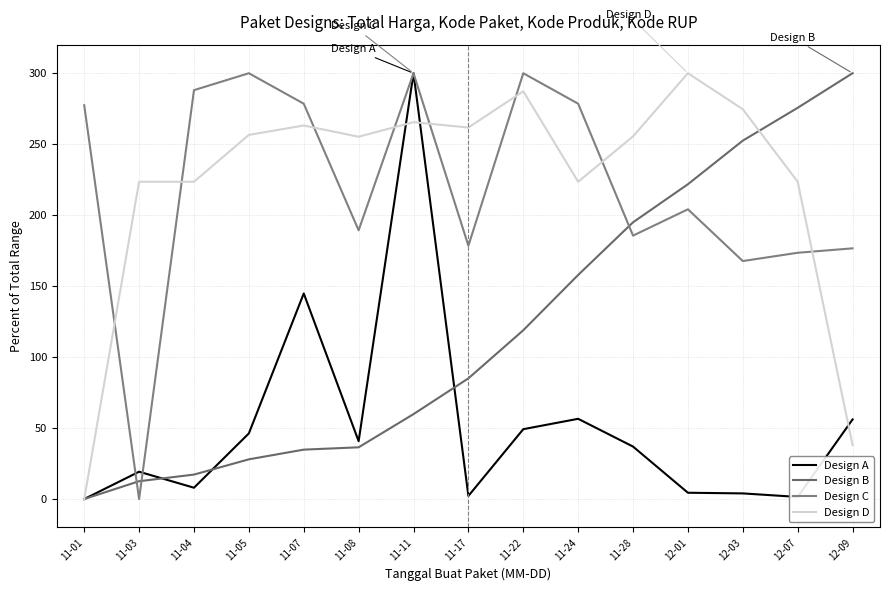

True or false: Design C has a value of 278.5 at 11-24.

True